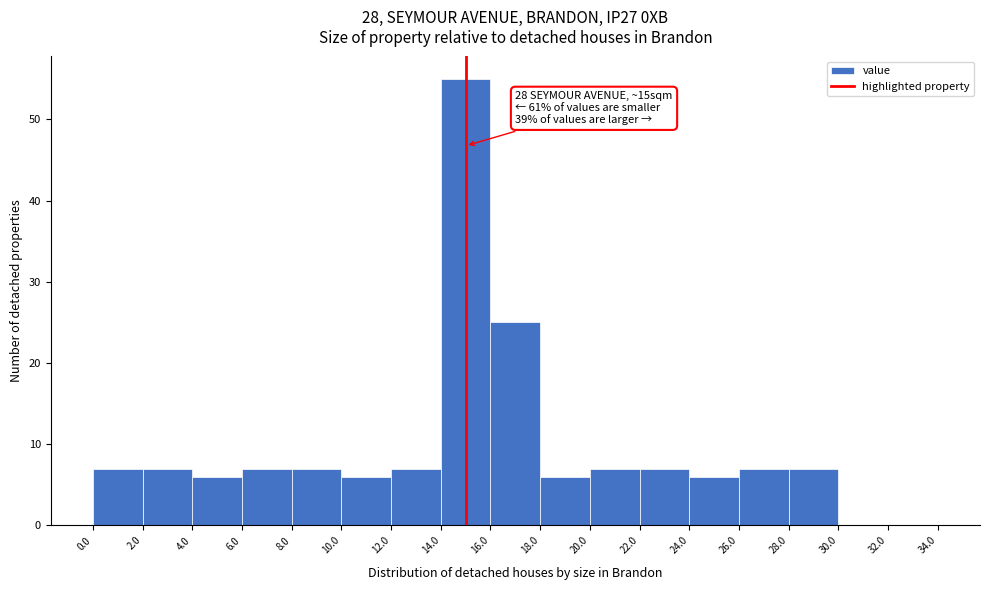

Which range on the x-axis has the tallest bar?

14.0 to 16.0